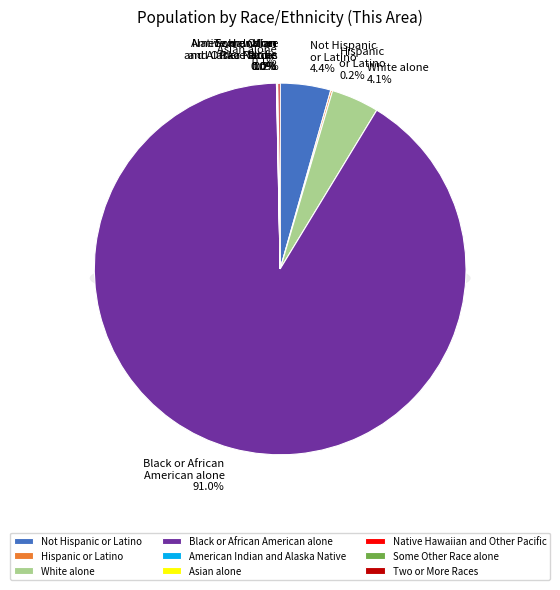

Is it true that Asian alone is 7% of the pie?

False